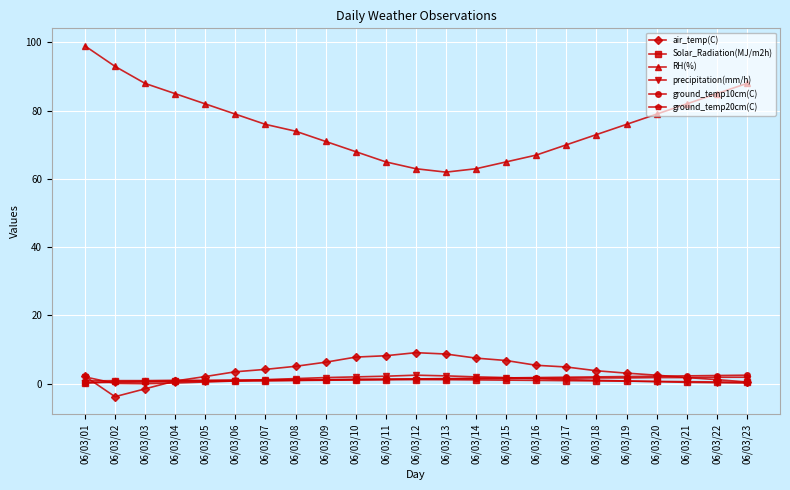

True or false: Solar_Radiation(MJ/m2h) and RH(%) intersect in this chart.

False